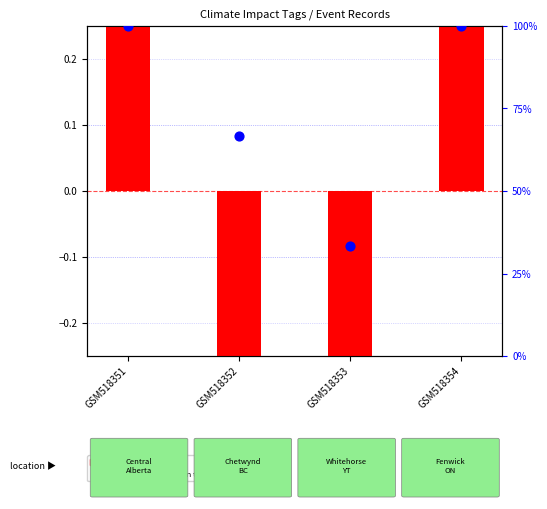

Is the value of transformed count at GSM518353 greater than the value of percentile rank within the sample at GSM518352?

No